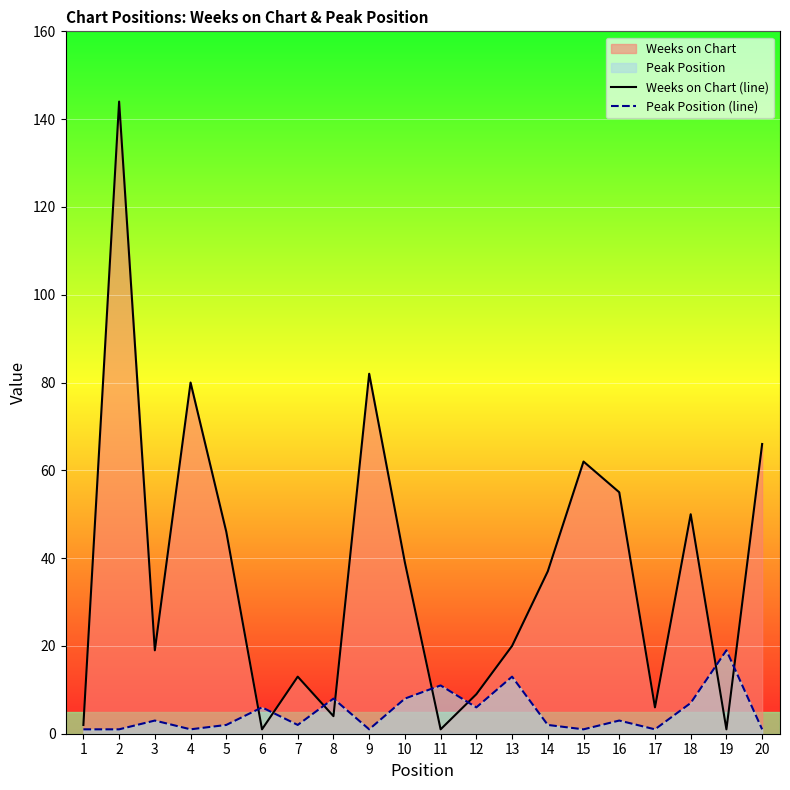

What is the total value across all series at 13?

33